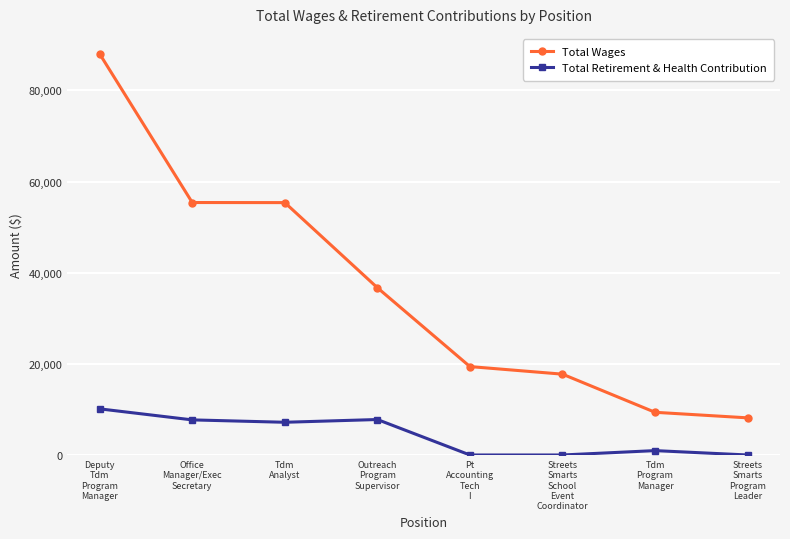

Is the value of Total Retirement & Health Contribution at Tdm
Program
Manager greater than the value of Total Wages at Office
Manager/Exec
Secretary?

No